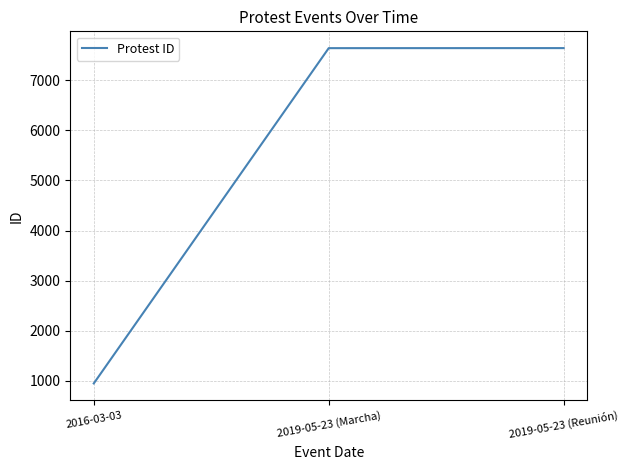

Is this an area chart (filled region under the line)?

No